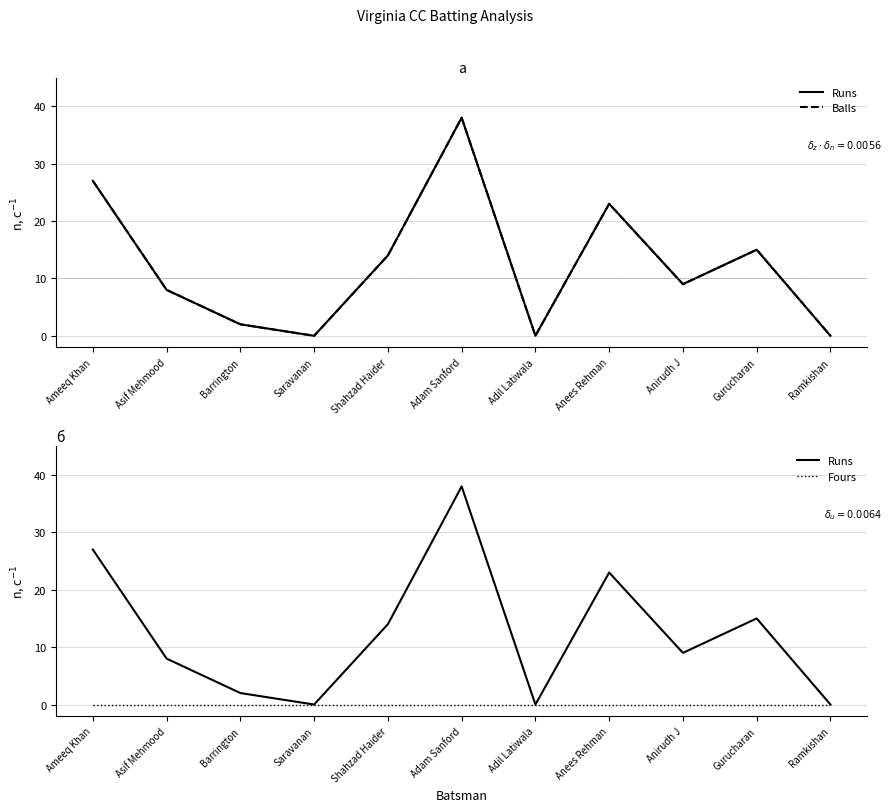

True or false: Balls and Fours intersect in this chart.

False